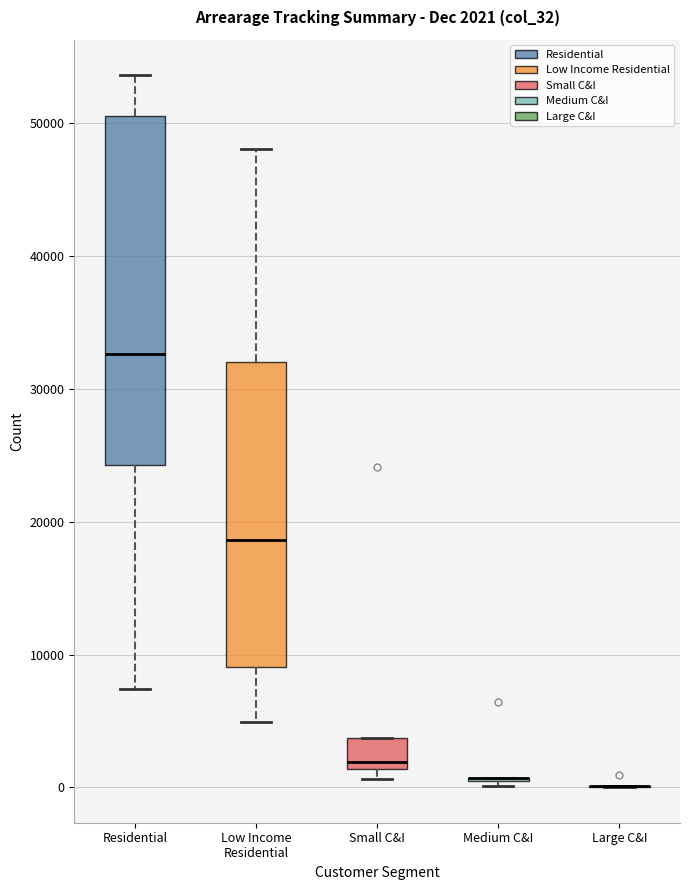

Which box is the tallest, from its lower edge to its upper edge?

Residential